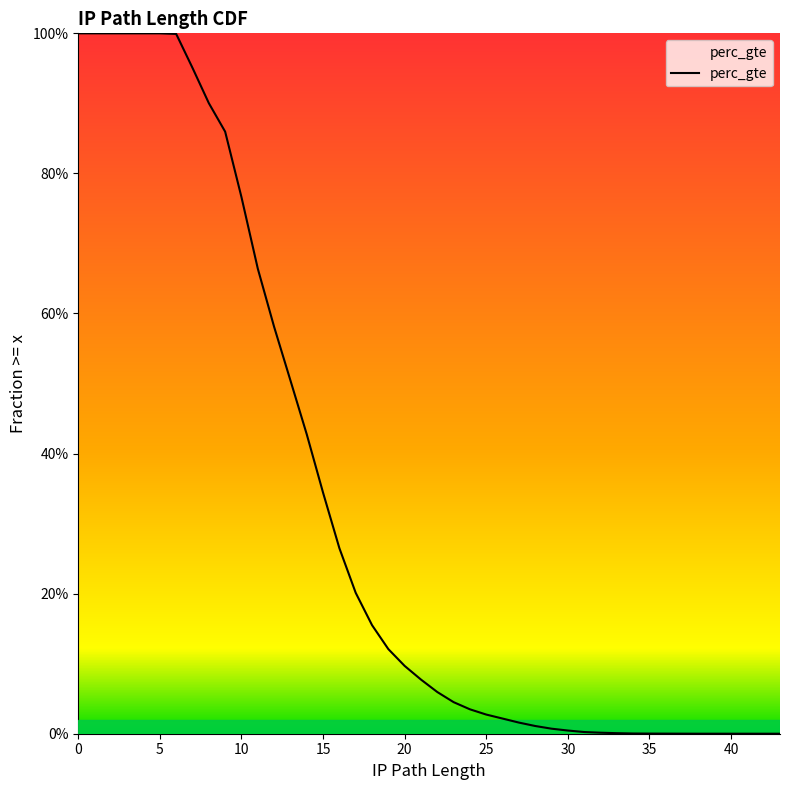

What is the sum of the values at 11 and 8?

1.6